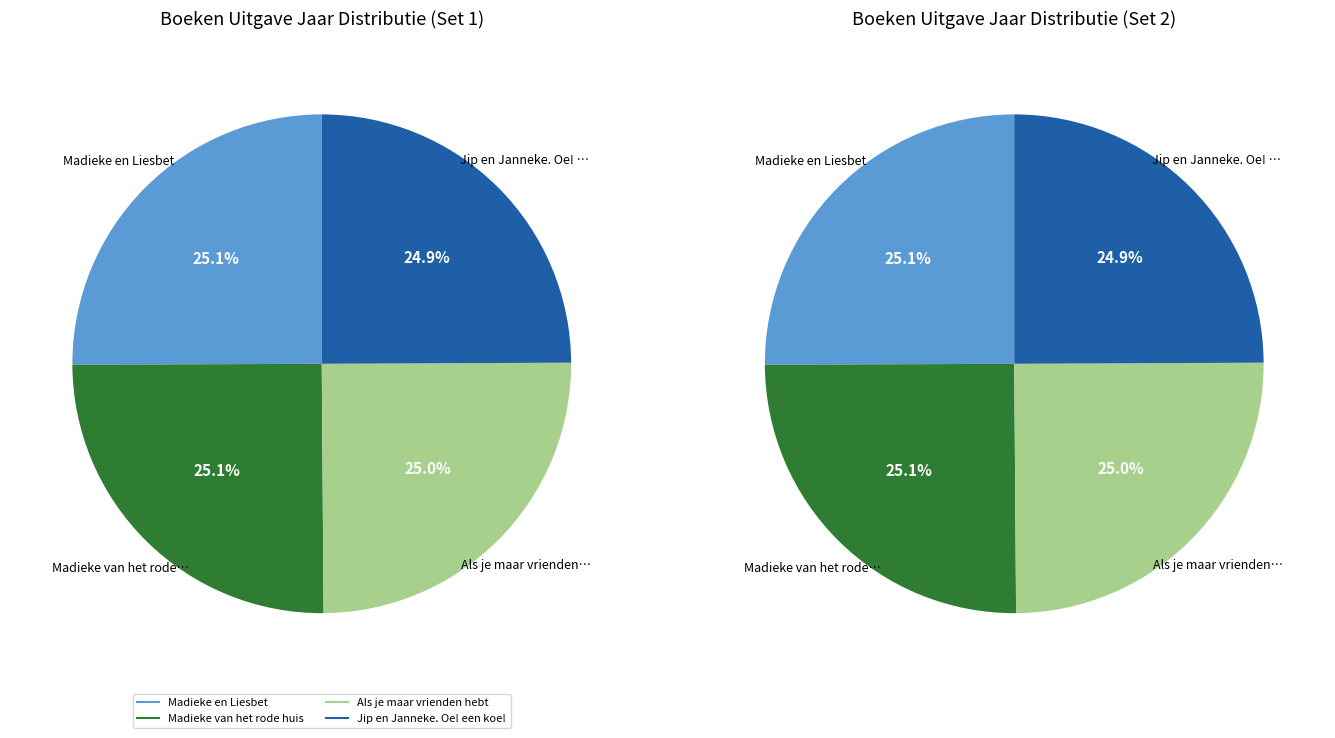

To the nearest percent, what percentage of the pie is Madieke van het rode huis?

25%